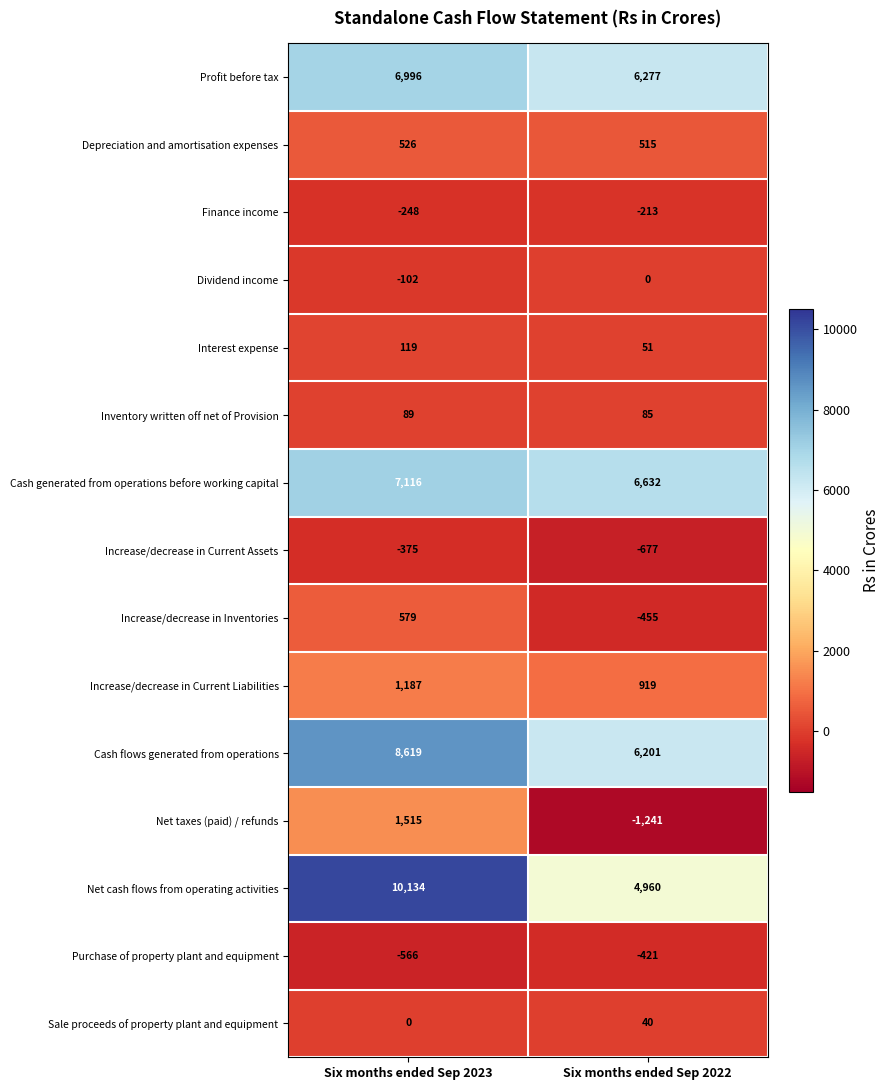

What is the average value of the Cash generated from operations before working capital series?

6874